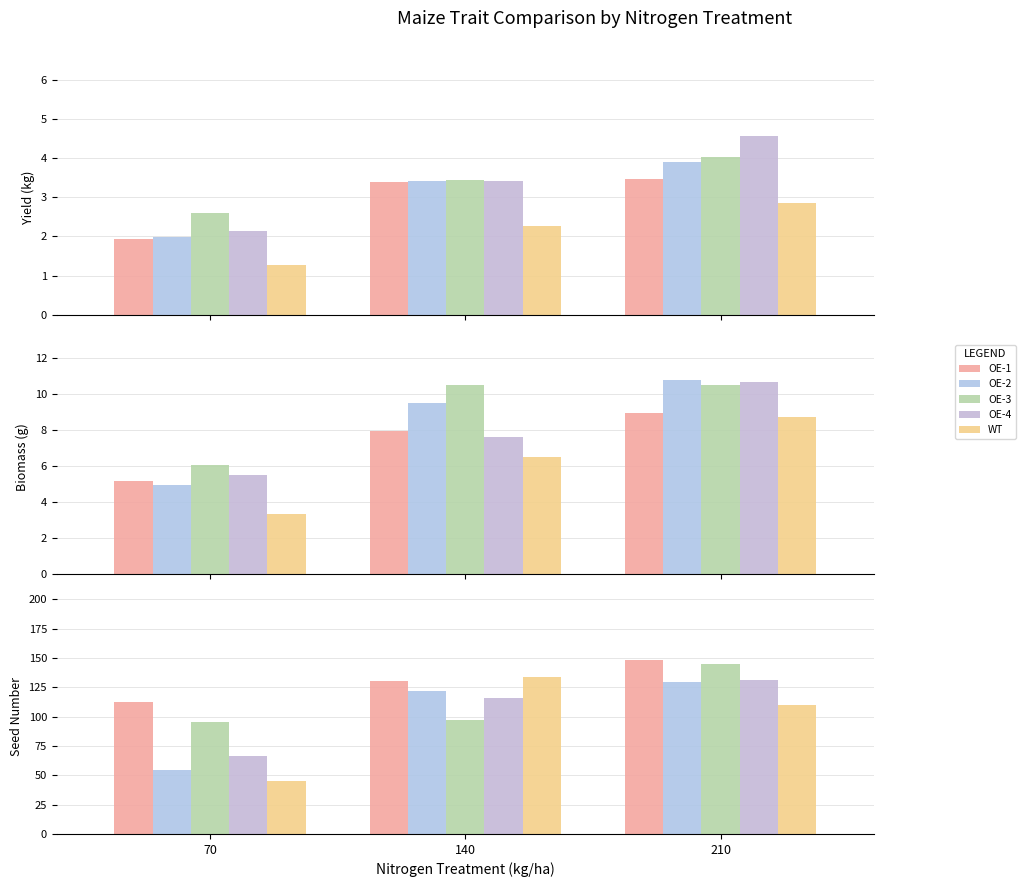

What is the difference between the highest and lowest values at 210?

37.8